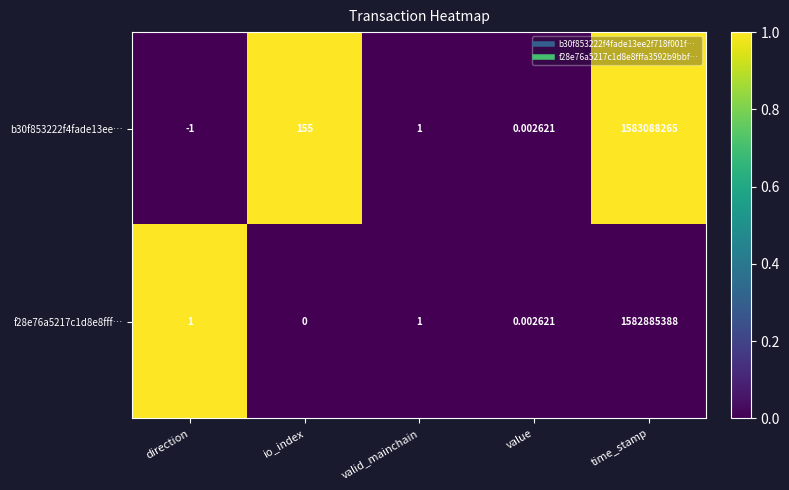

At which label is b30f853222f4fade13ee… closest to 791544132?

io_index